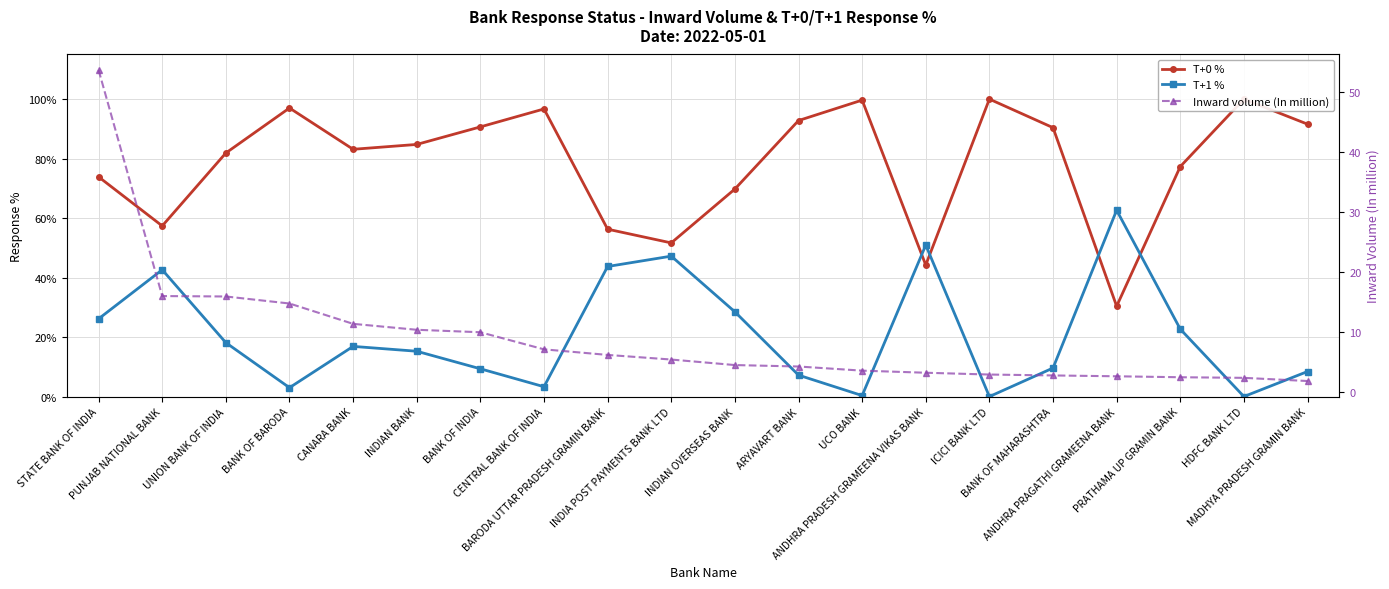

True or false: Inward volume (In million) has more than 1 interior local peaks.

False